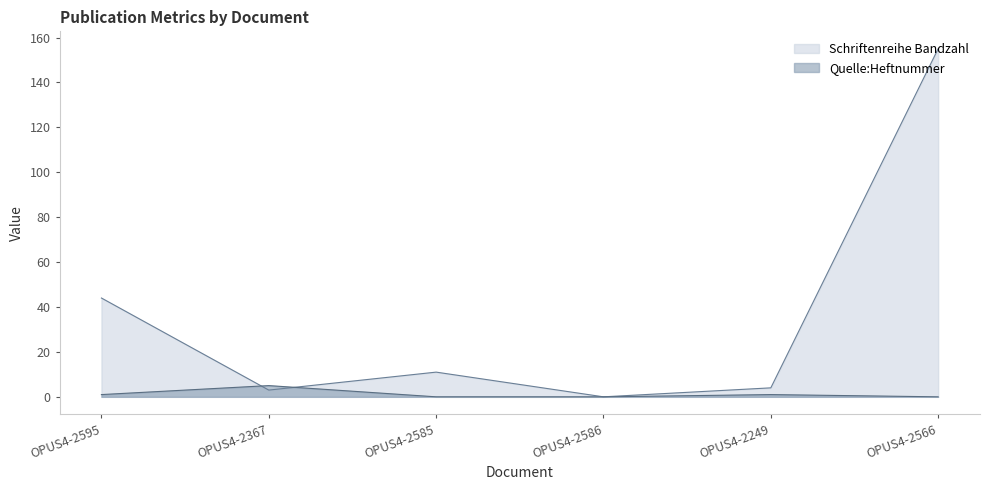

How many intersections are there between Schriftenreihe Bandzahl and Quelle:Heftnummer?

2